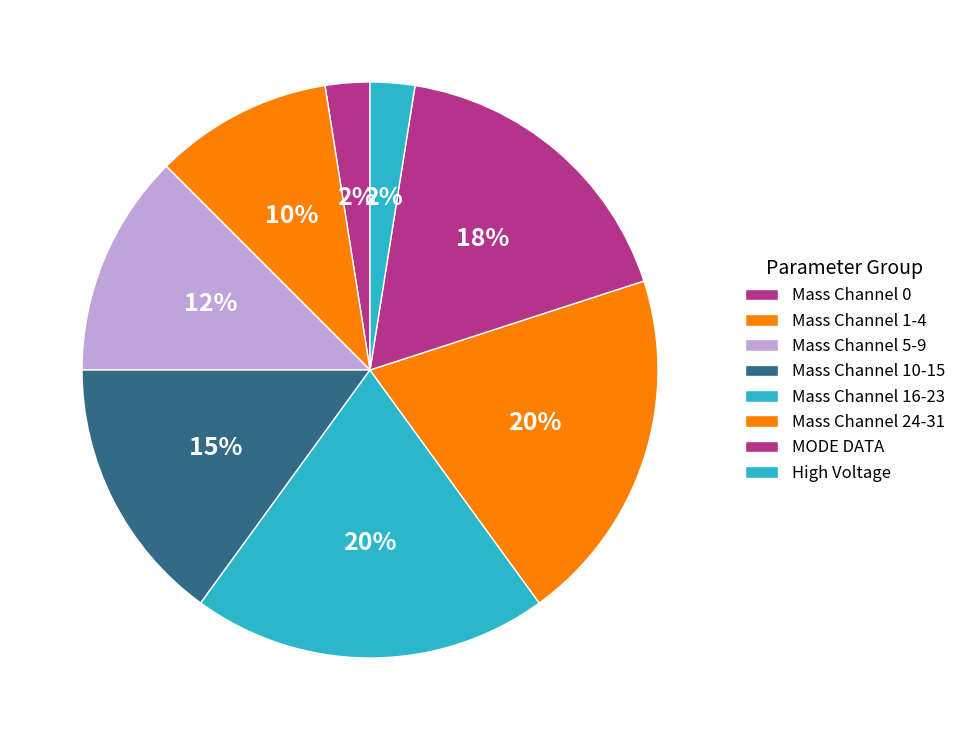

How many slices are in this pie chart?

8